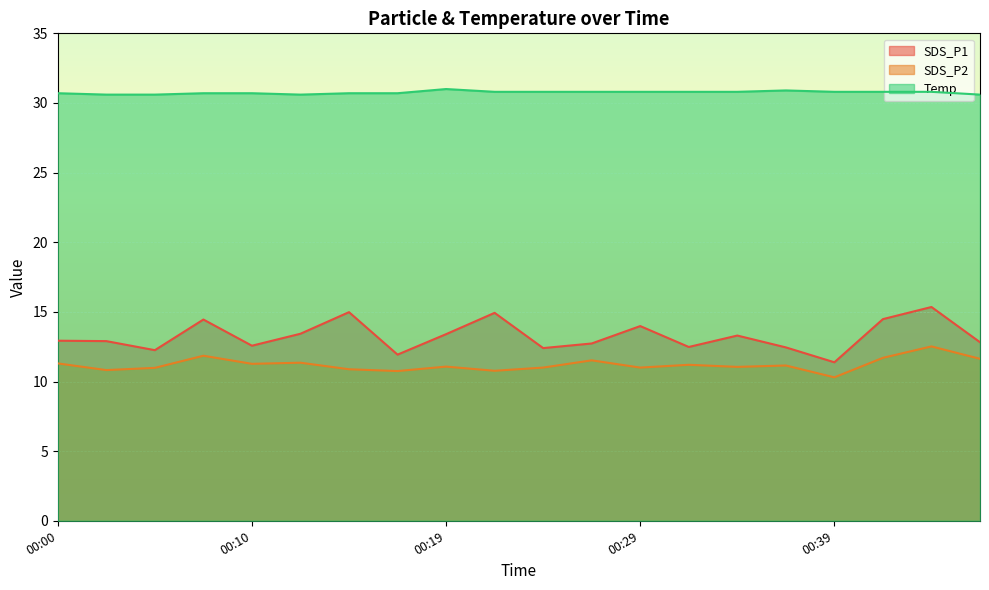

Which series changed the most between 00:12 and 00:14?

SDS_P1